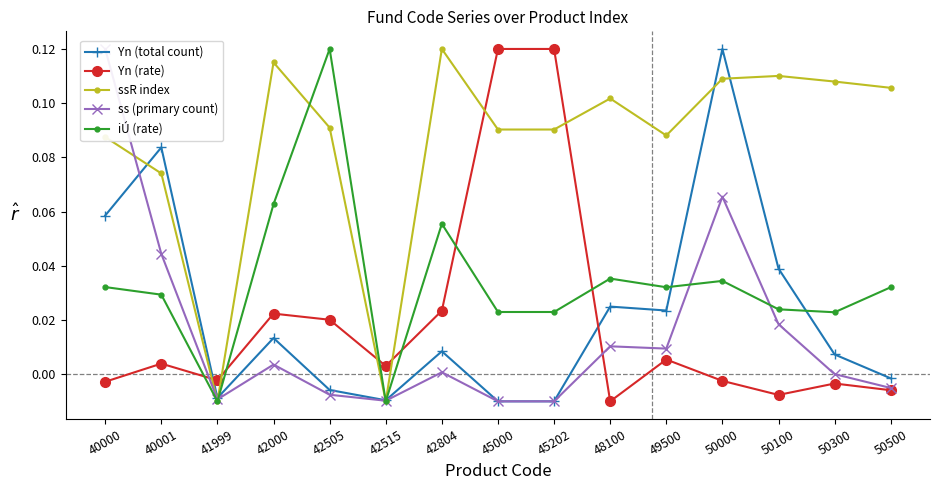

Which series has the largest total across all categories?

ssR index